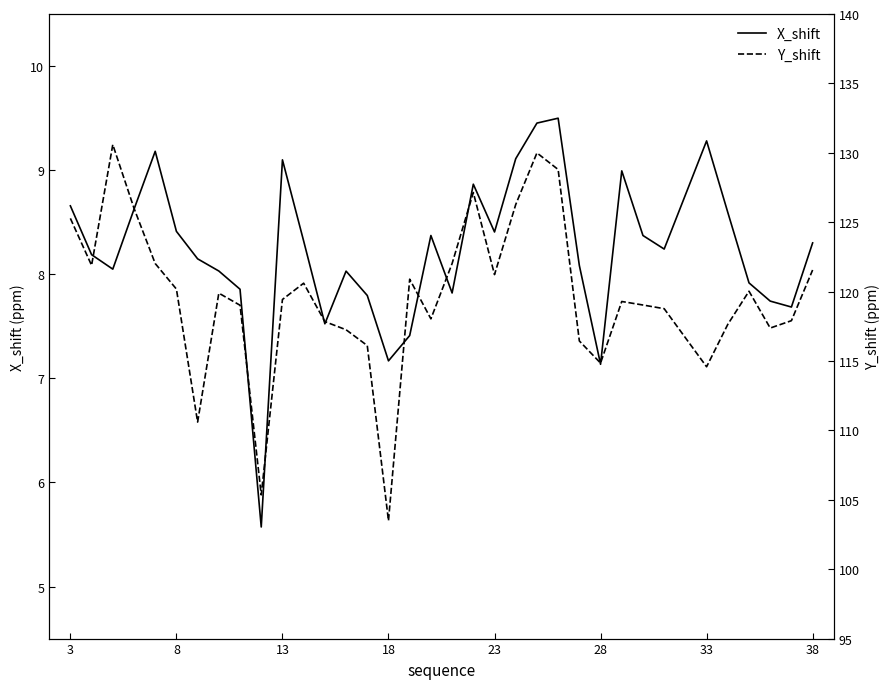

What is the average value of the Y_shift series?

119.6